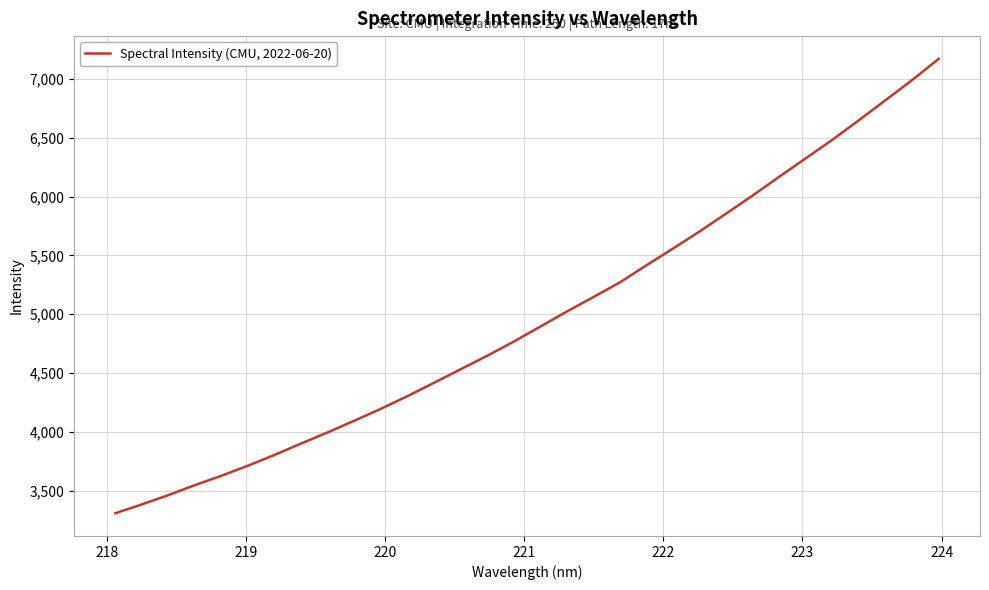

What is the minimum value shown in the chart?

3306.9